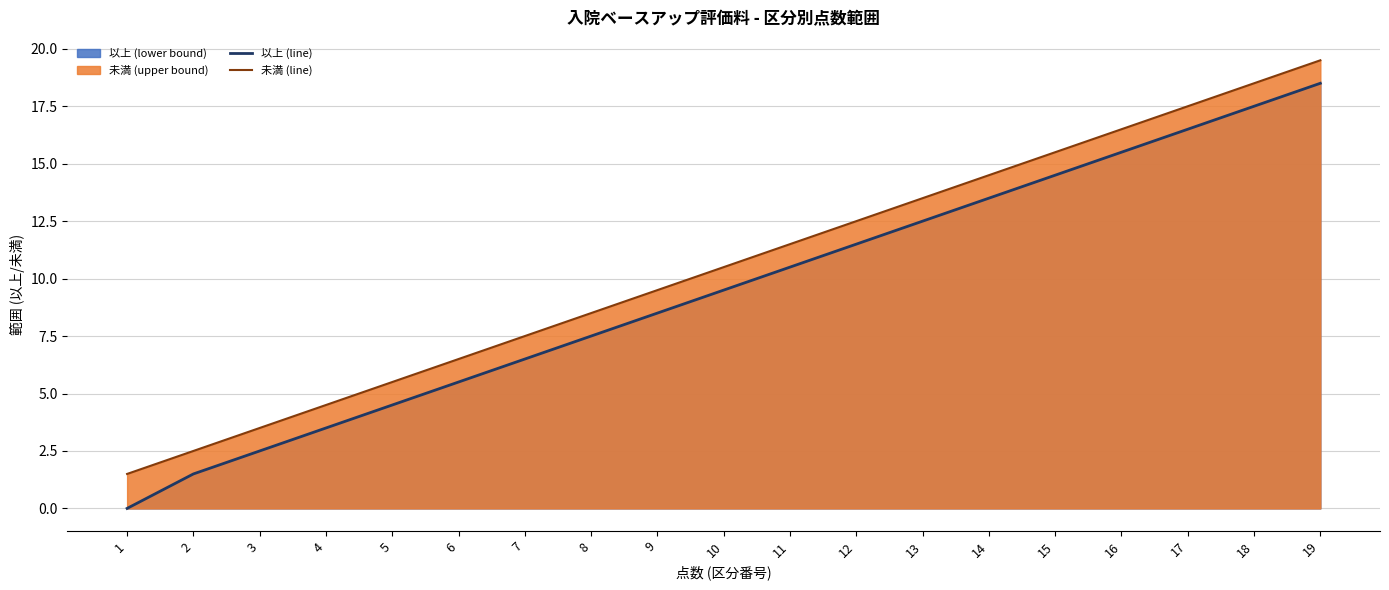

List the labels in order of 未満 (line) value, largest first.

19, 18, 17, 16, 15, 14, 13, 12, 11, 10, 9, 8, 7, 6, 5, 4, 3, 2, 1